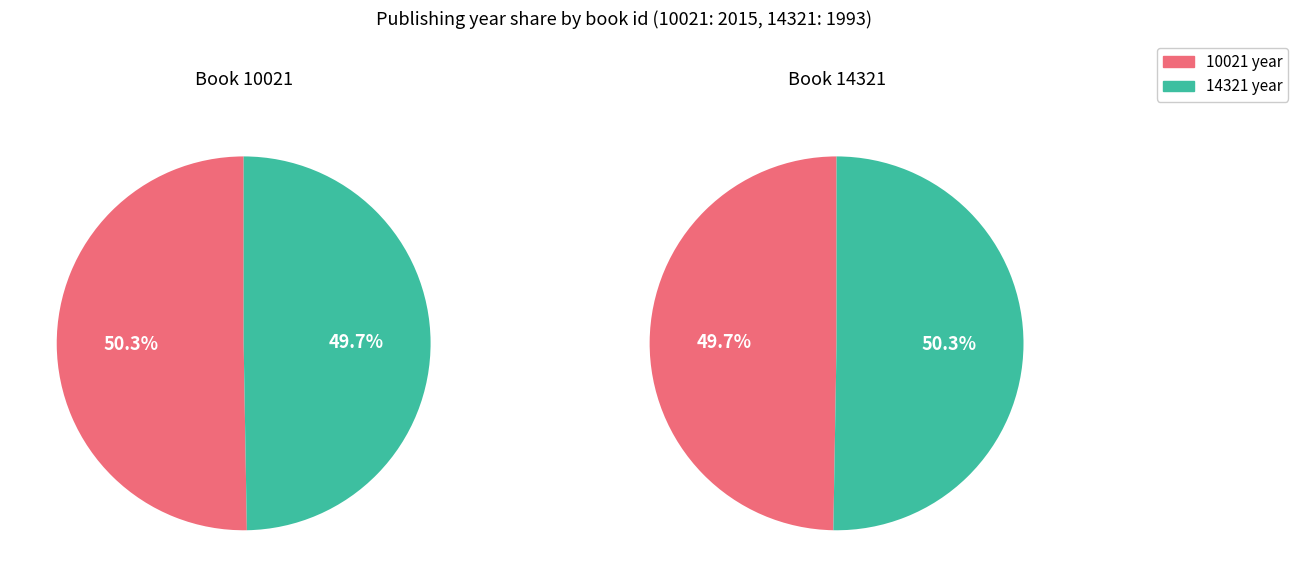

To the nearest percent, what is the difference between the largest and smallest slice percentages?

1%